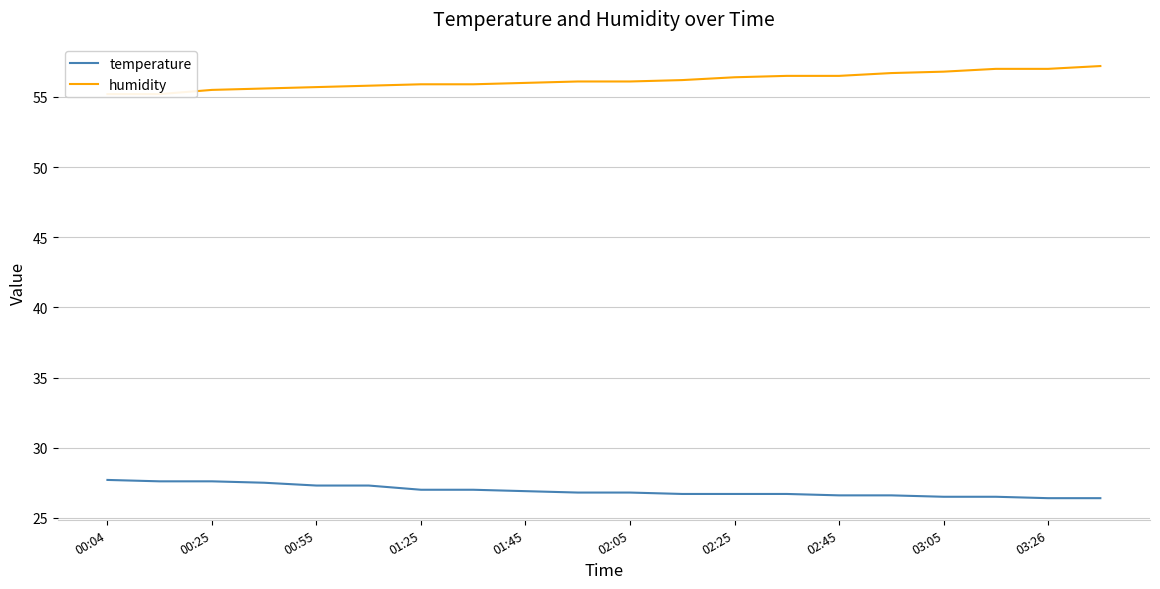

What is the sum of all humidity values?

1123.3